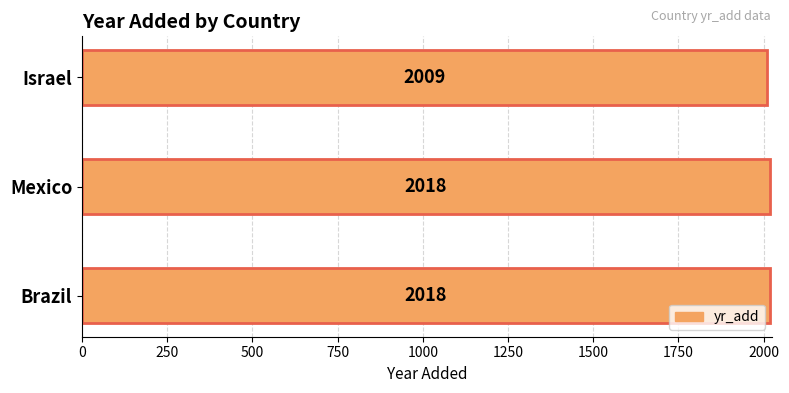

Reading bottom to top, transcribe all the data shown in this chart.

Brazil=2018	Mexico=2018	Israel=2009